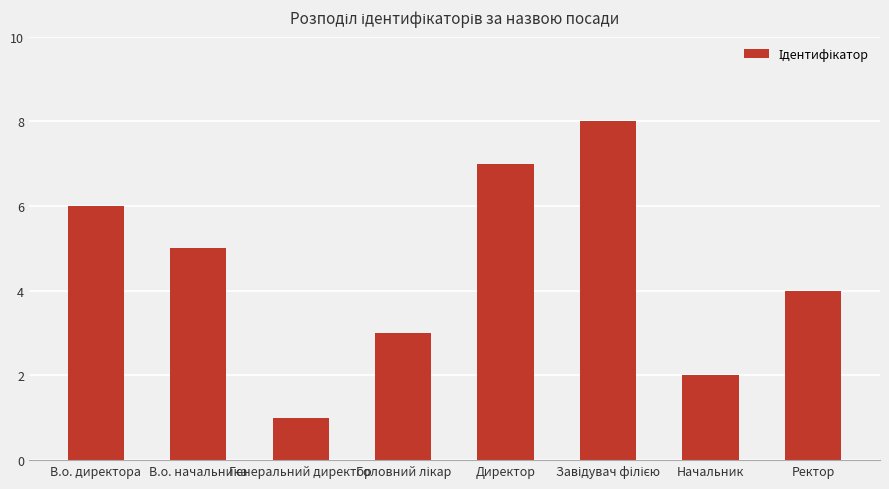

What is the greatest value displayed?

8